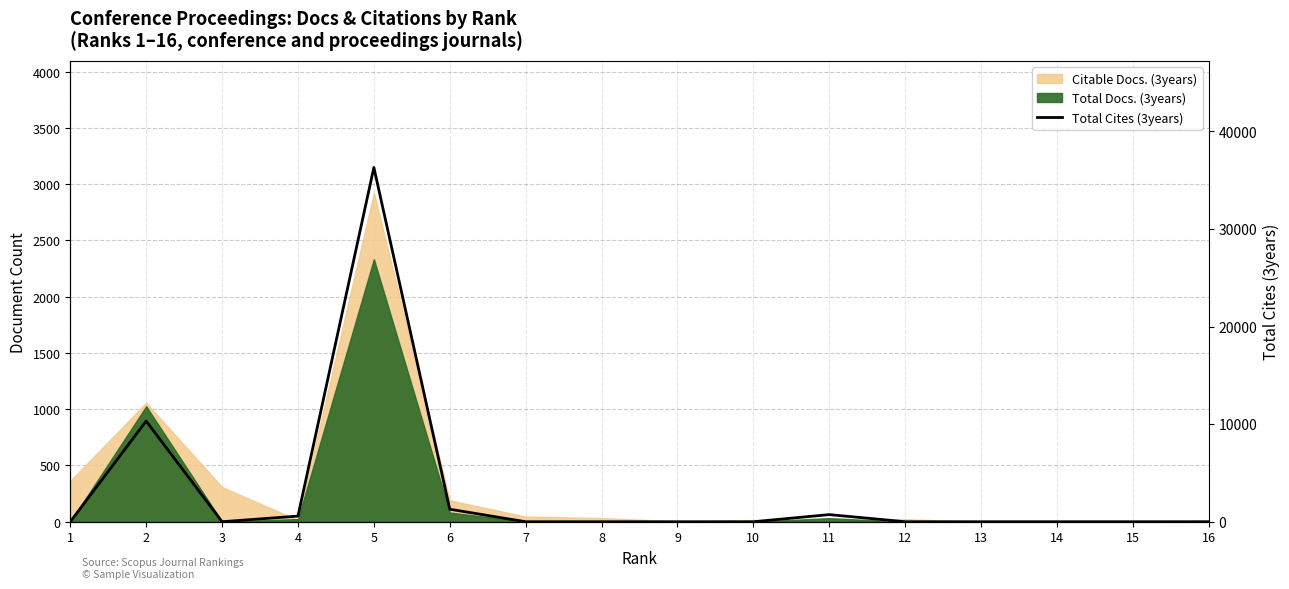

Is it true that the value at 1 is -22440?

False